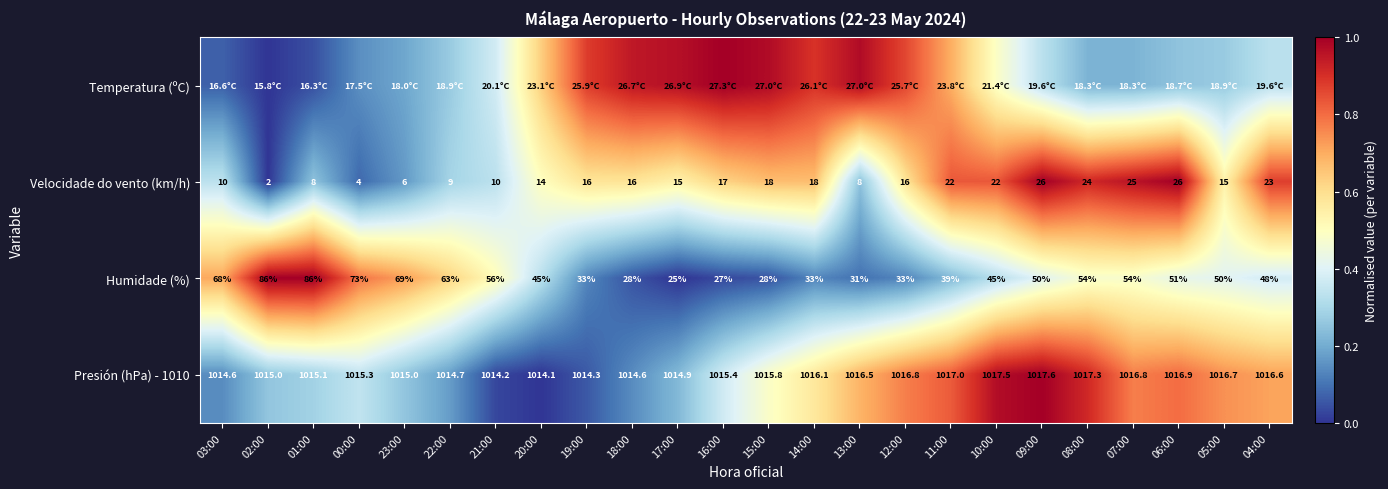

Is the value of Humidade (%) at 20:00 greater than the value of Velocidade do vento (km/h) at 04:00?

Yes